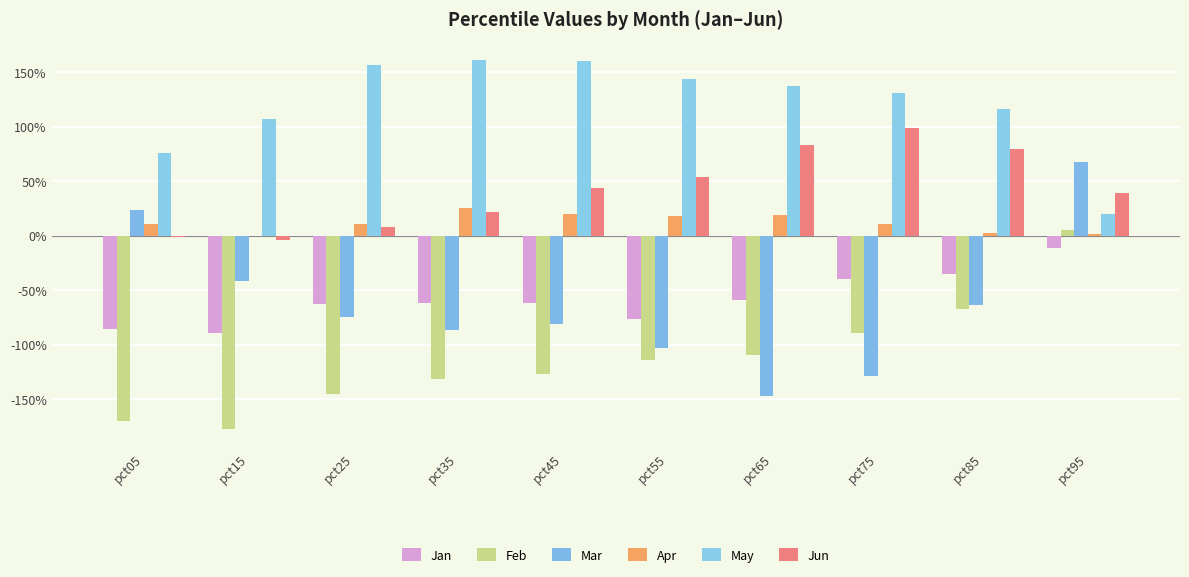

How many data points does each series have?

10